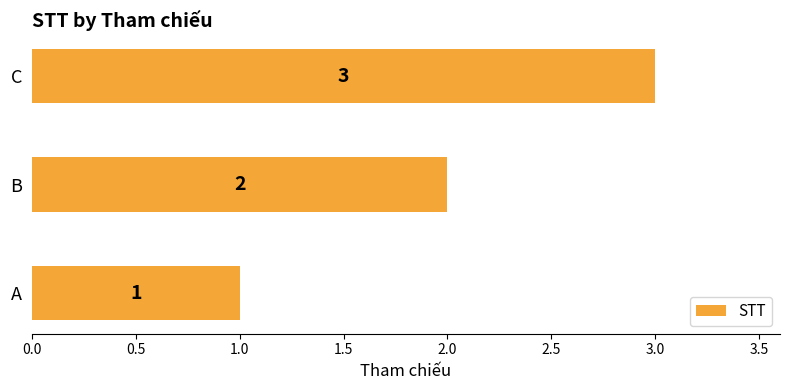

Is it true that the value at C is 3?

True